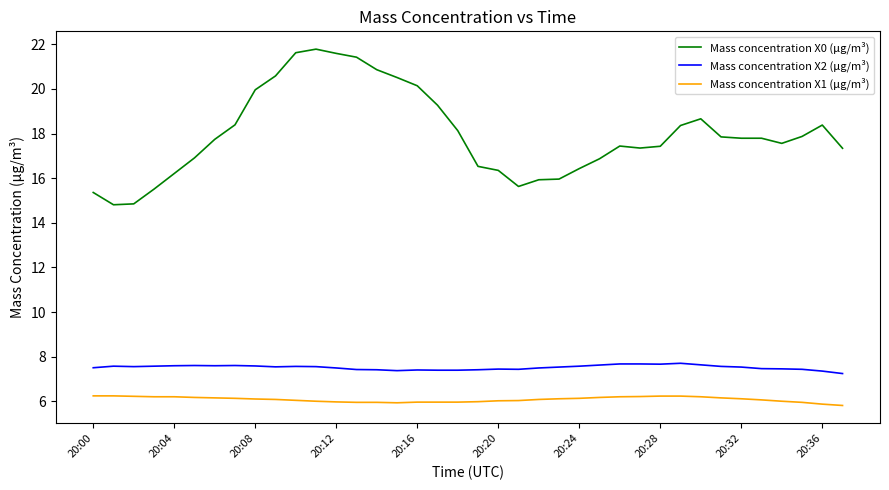

How many lines are shown in the chart?

3